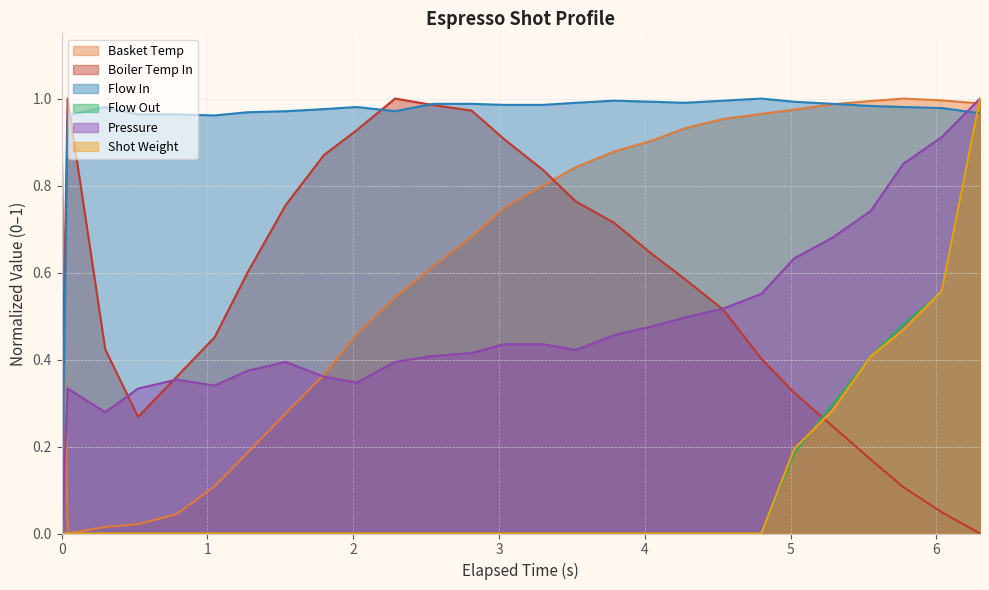

Reading left to right, transcribe all the data shown in this chart.

pressure: 0.0	0.3	0.3	0.3	0.4	0.3	0.4	0.4	0.4	0.3	0.4	0.4	0.4	0.4	0.4	0.4	0.5	0.5	0.5	0.5	0.6	0.6	0.7	0.7	0.9	0.9	1.0
flow_in: 0.0	1.0	1.0	1.0	1.0	1.0	1.0	1.0	1.0	1.0	1.0	1.0	1.0	1.0	1.0	1.0	1.0	1.0	1.0	1.0	1.0	1.0	1.0	1.0	1.0	1.0	1.0
flow_out: 0.0	0.0	0.0	0.0	0.0	0.0	0.0	0.0	0.0	0.0	0.0	0.0	0.0	0.0	0.0	0.0	0.0	0.0	0.0	0.0	0.0	0.2	0.3	0.4	0.5	0.6	1.0
current_total_shot_weight: 0.0	0.0	0.0	0.0	0.0	0.0	0.0	0.0	0.0	0.0	0.0	0.0	0.0	0.0	0.0	0.0	0.0	0.0	0.0	0.0	0.0	0.2	0.3	0.4	0.5	0.6	1.0